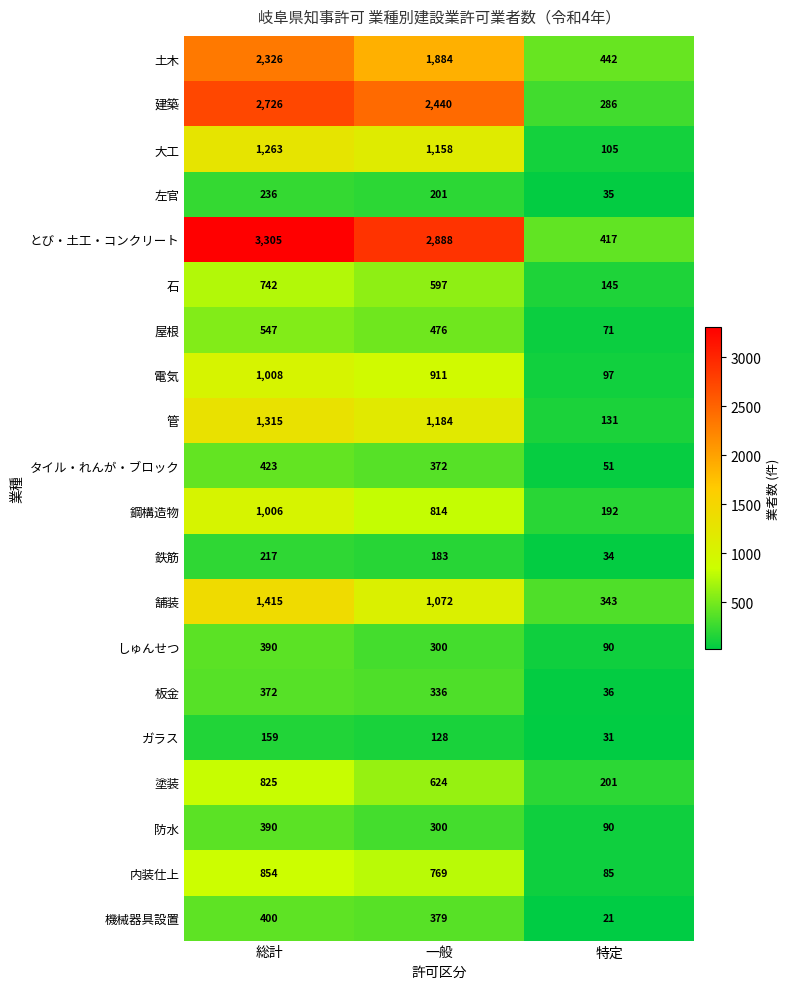

Between 一般 and 特定, which series saw the biggest shift?

とび・土工・コンクリート